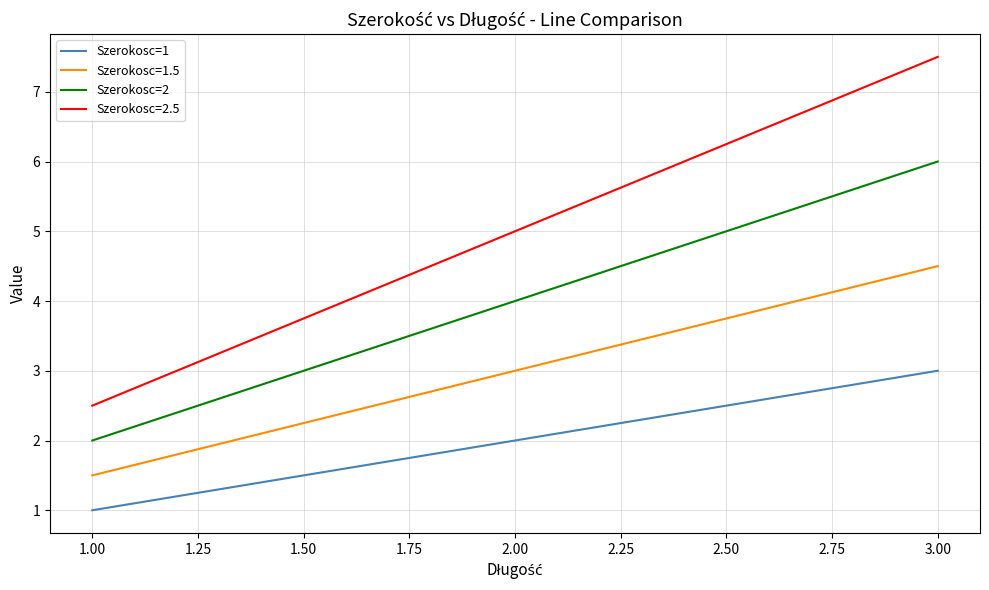

How many distinct data groups are displayed?

4